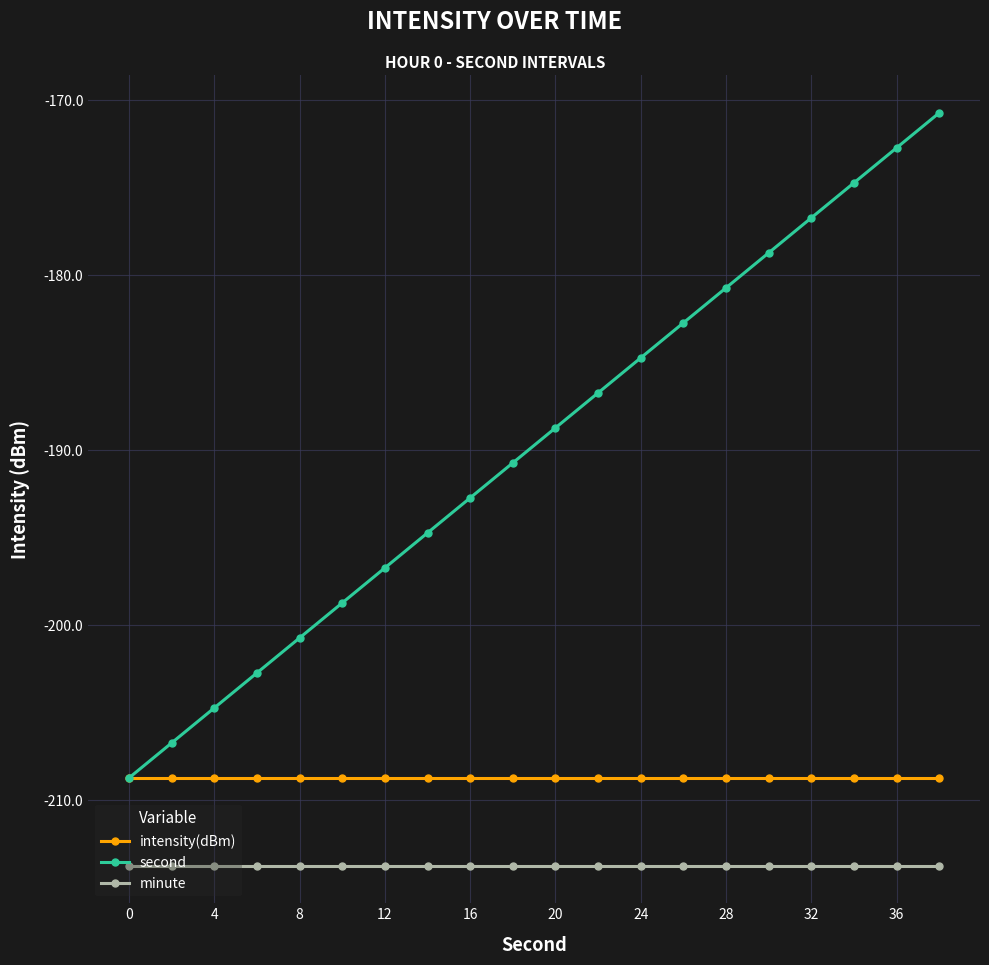

What is the lowest value of the intensity(dBm) series?

-208.7